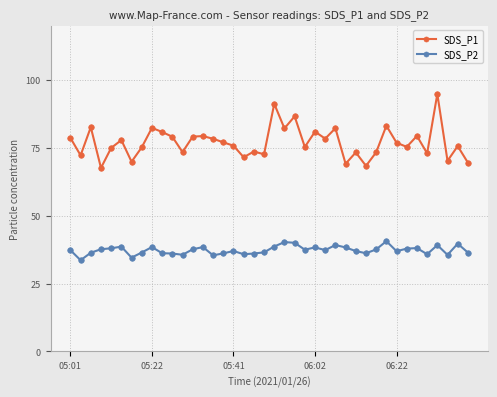

What is the highest value of the SDS_P2 series?

40.6